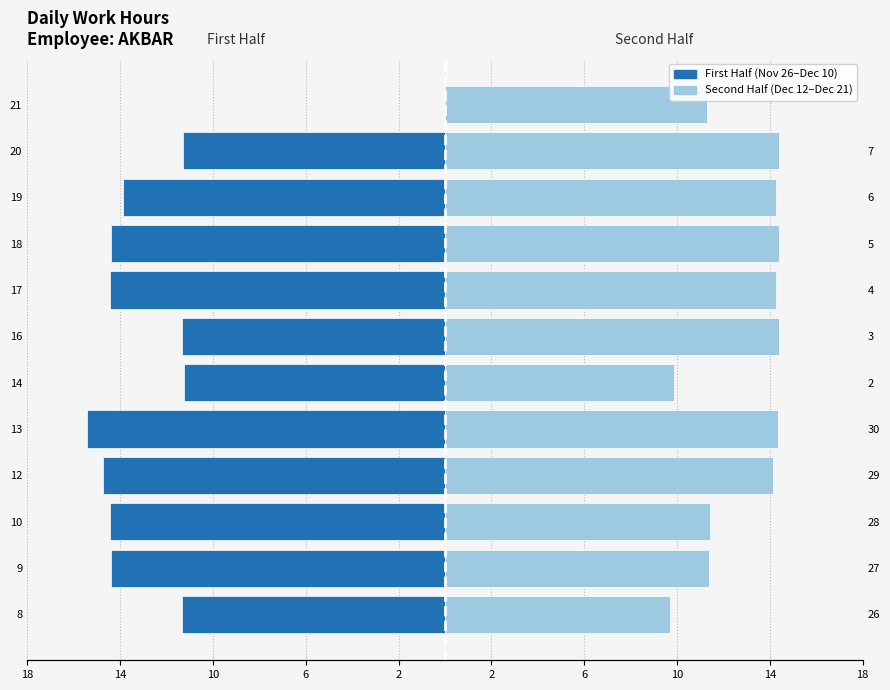

Reading left to right, transcribe all the data shown in this chart.

First Half (Nov 26–Dec 10): -11.3	-14.4	-14.4	-14.7	-15.4	-11.3	-11.3	-14.4	-14.4	-13.9	-11.3	0.0
Second Half (Dec 12–Dec 21): 9.7	11.4	11.4	14.2	14.3	9.8	14.4	14.3	14.4	14.3	14.4	11.3